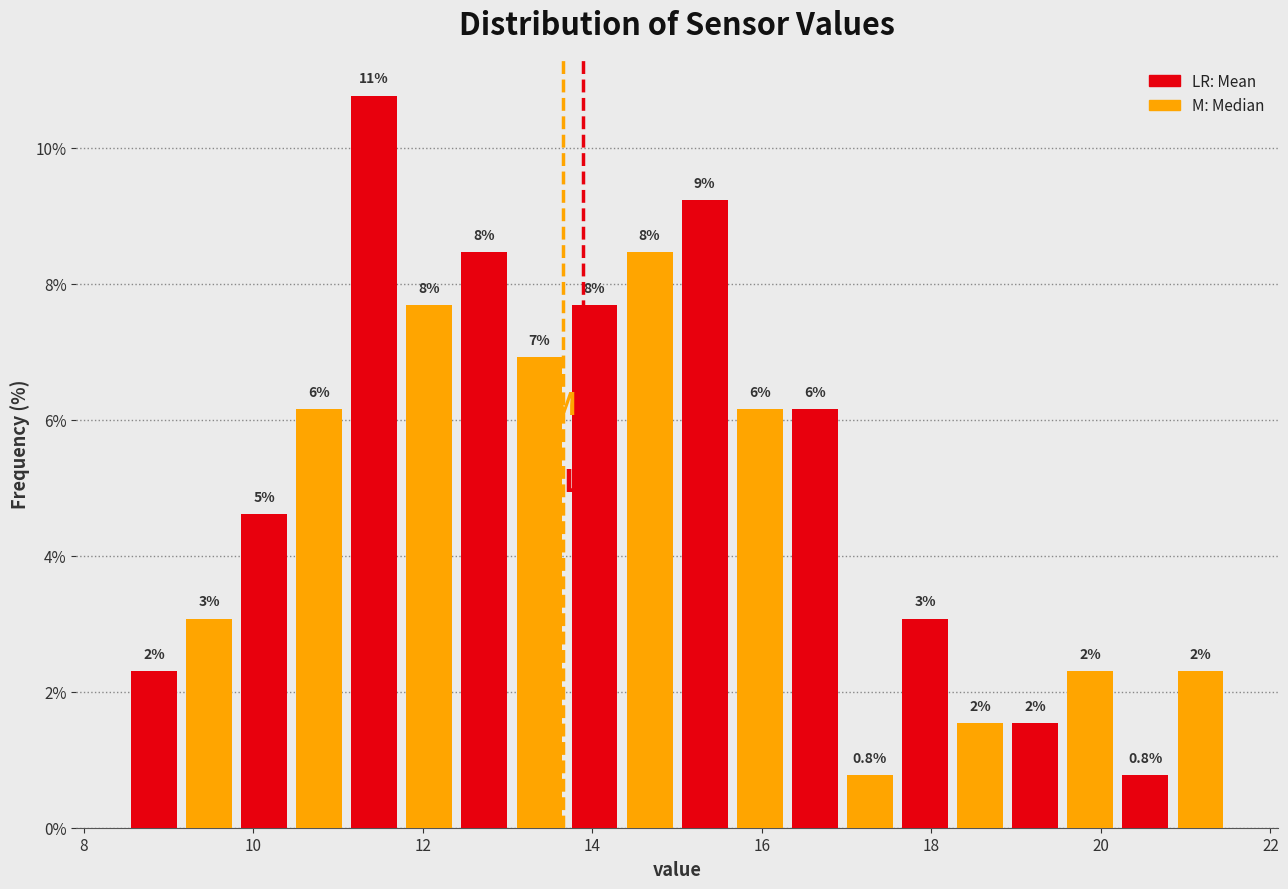

Read against the x-axis, roughly where is the centre of the tallest bar?

11.4